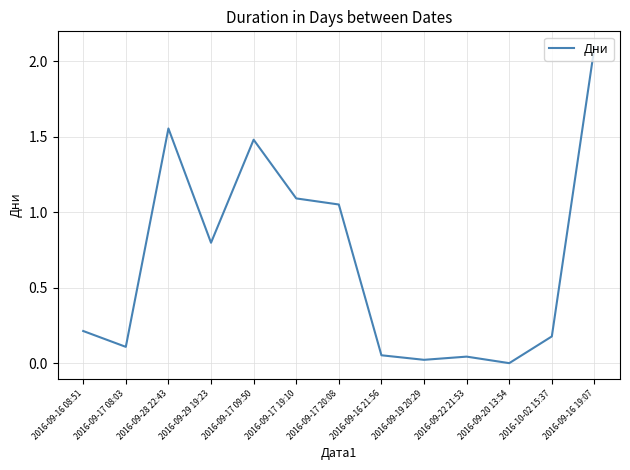

True or false: the data shows 0.0 at 2016-09-22 21:53.

True